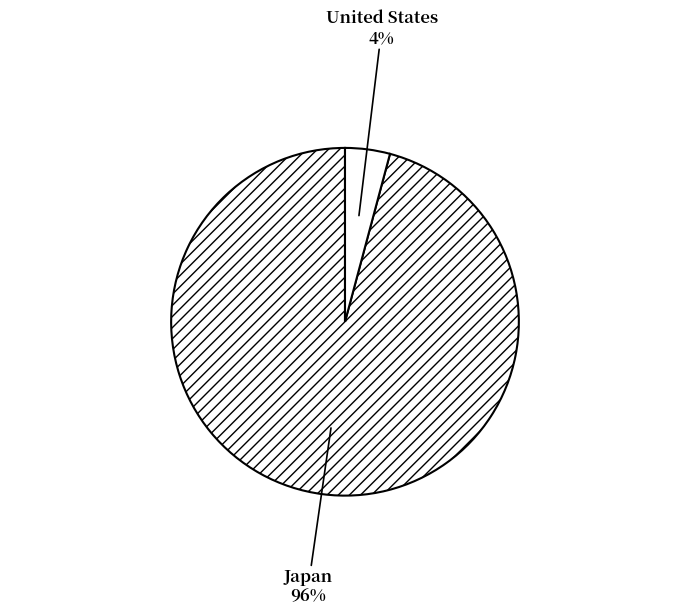

What is the majority slice?

Japan